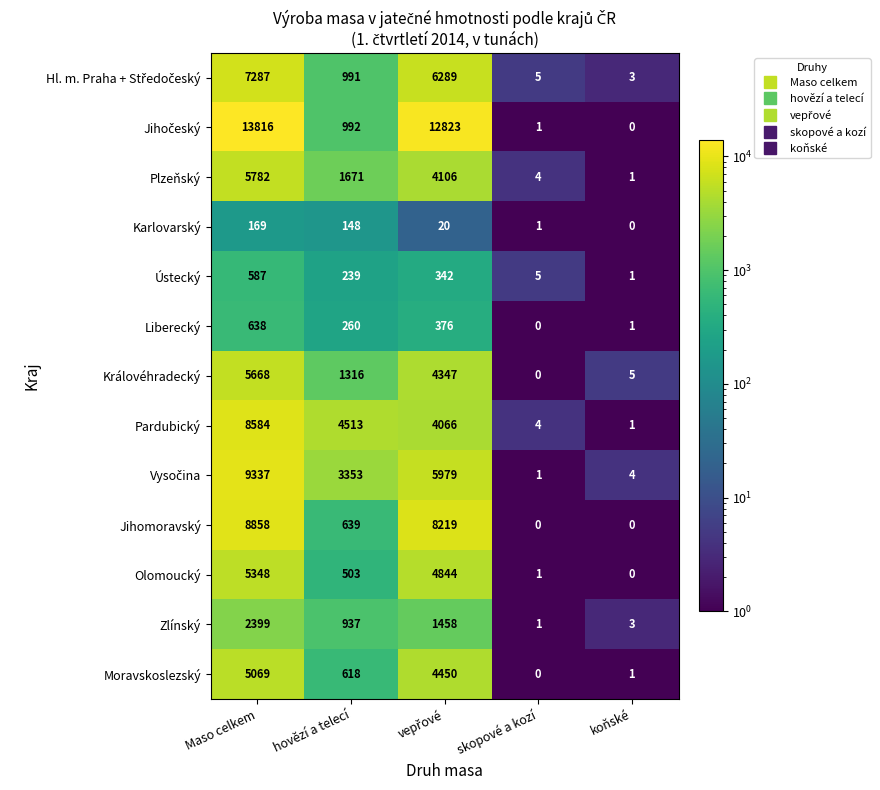

What value does the Karlovarský series have at Maso celkem?

169